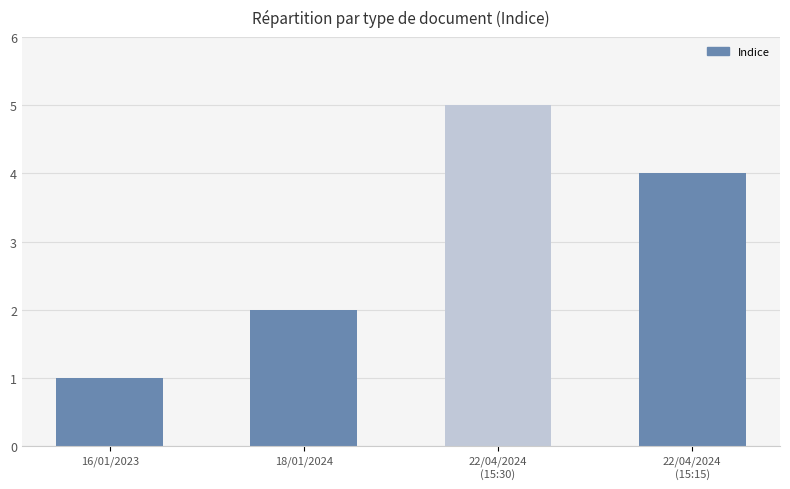

Count the number of values greater than 3.

2